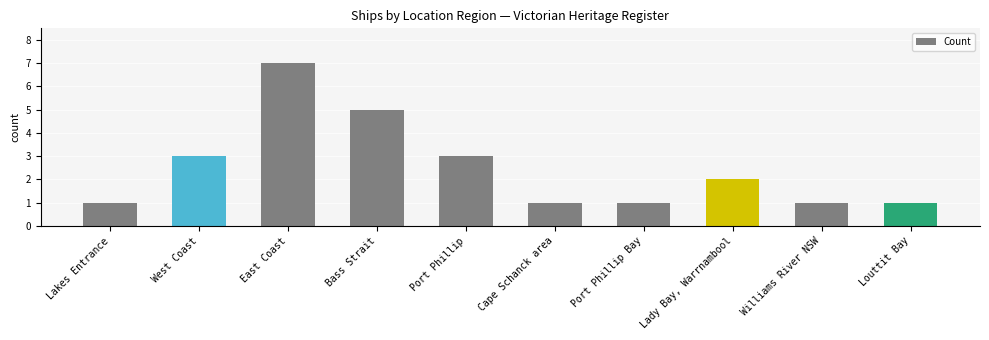

True or false: the data shows 2 at Lady Bay, Warrnambool.

True